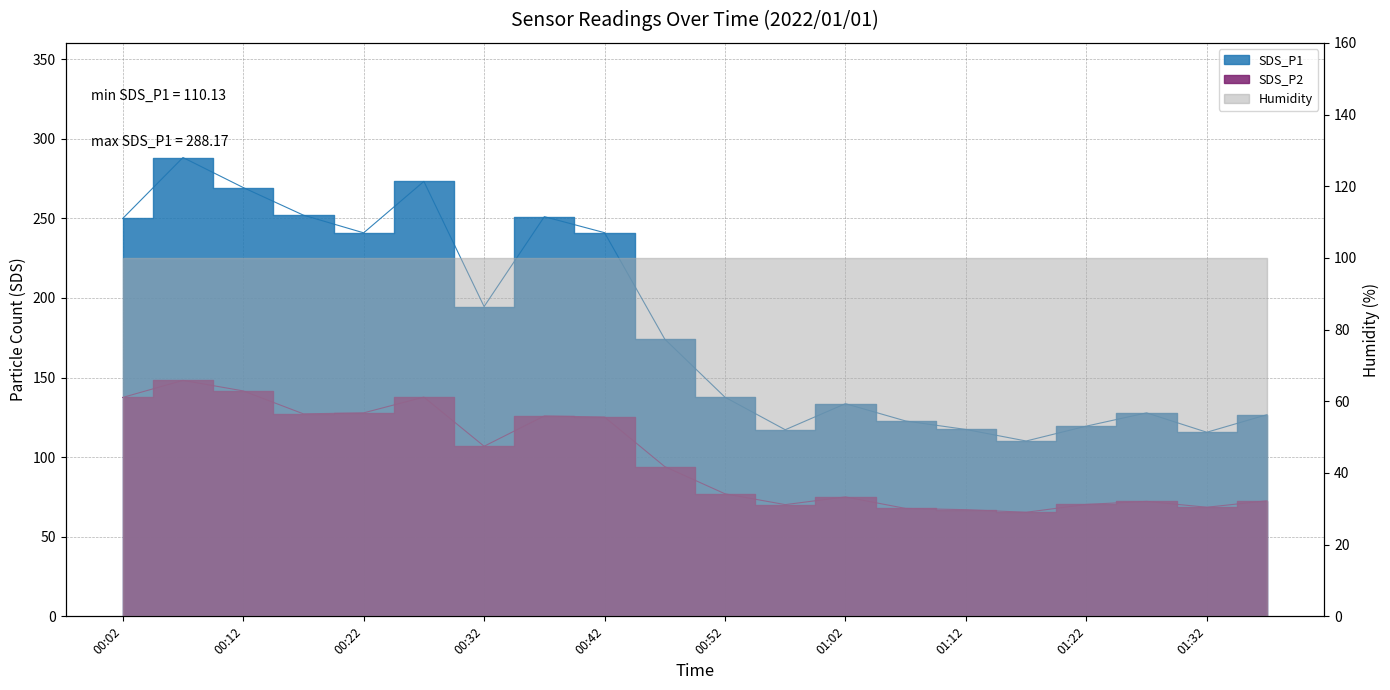

Which series has the largest total across all categories?

SDS_P1